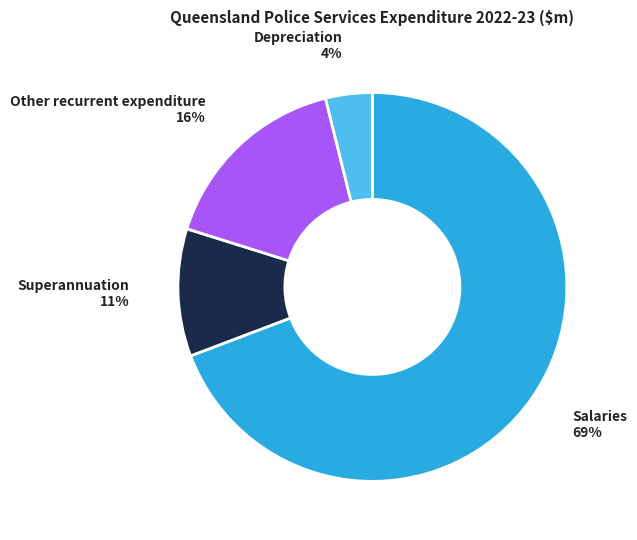

To the nearest percent, what is the average slice percentage?

25%